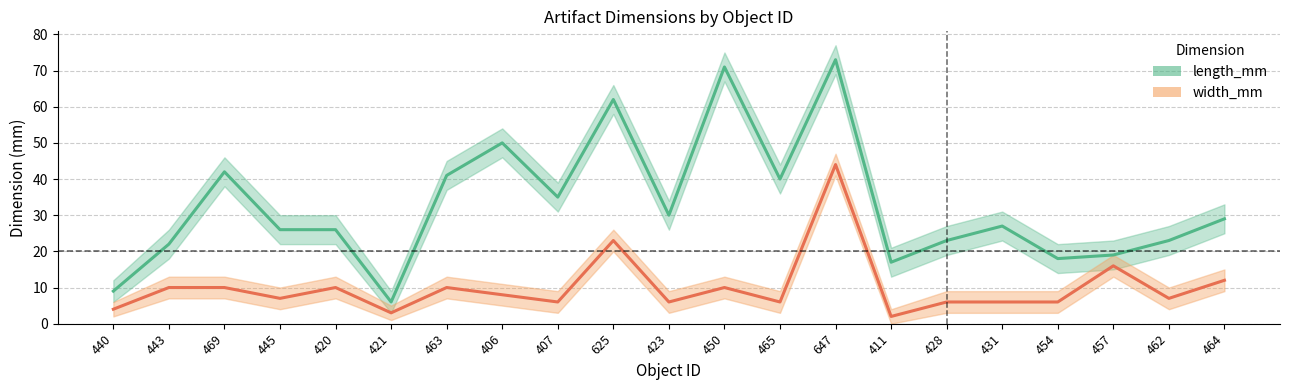

What is the value of the width_mm_lower point at the 20th from the left?

4